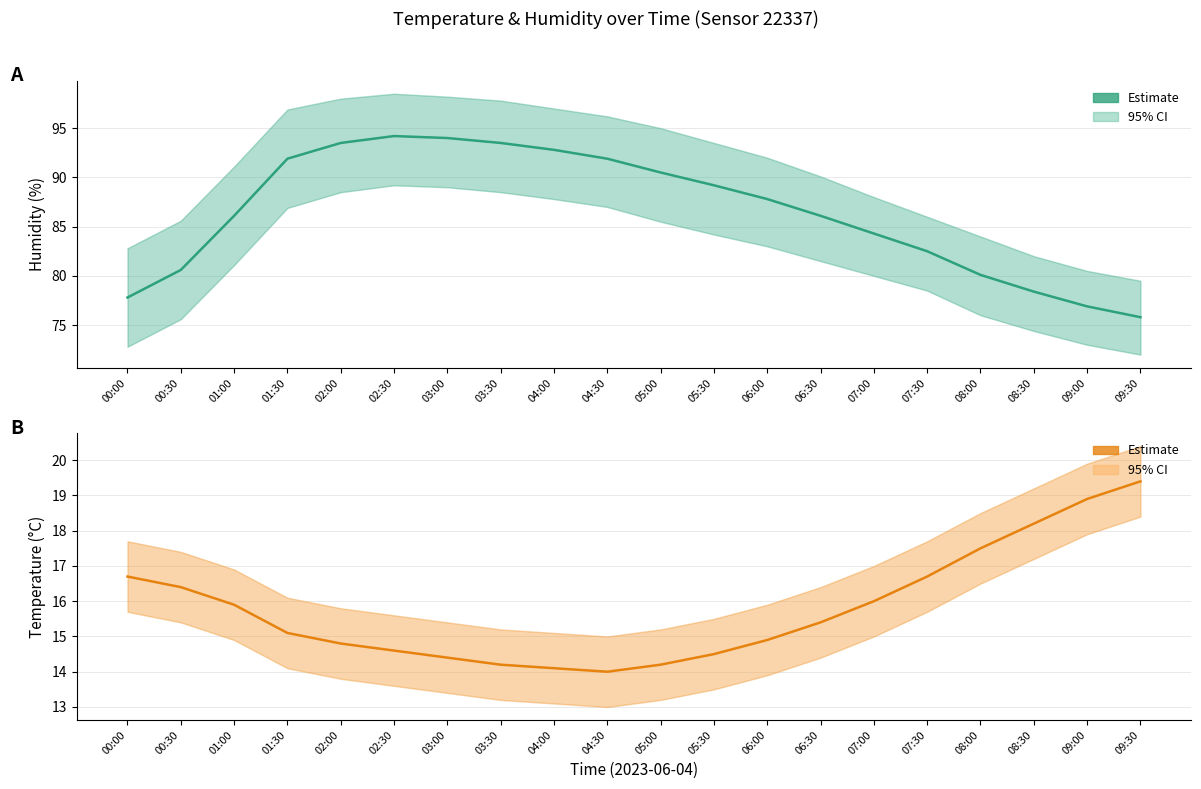

What is the label of the 8th point from the right?

06:00